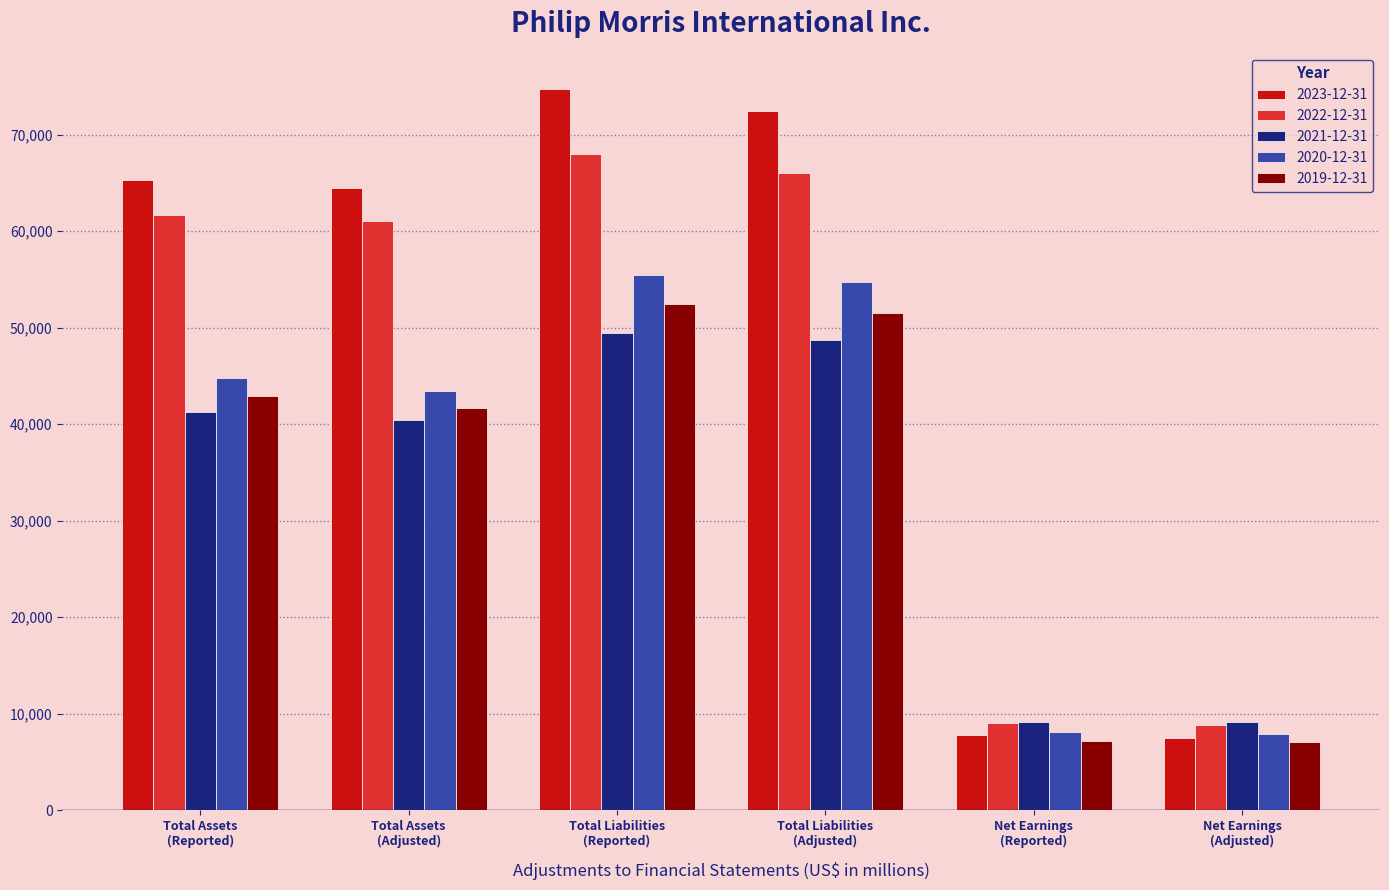

Which series has the largest range (max minus min)?

2023-12-31